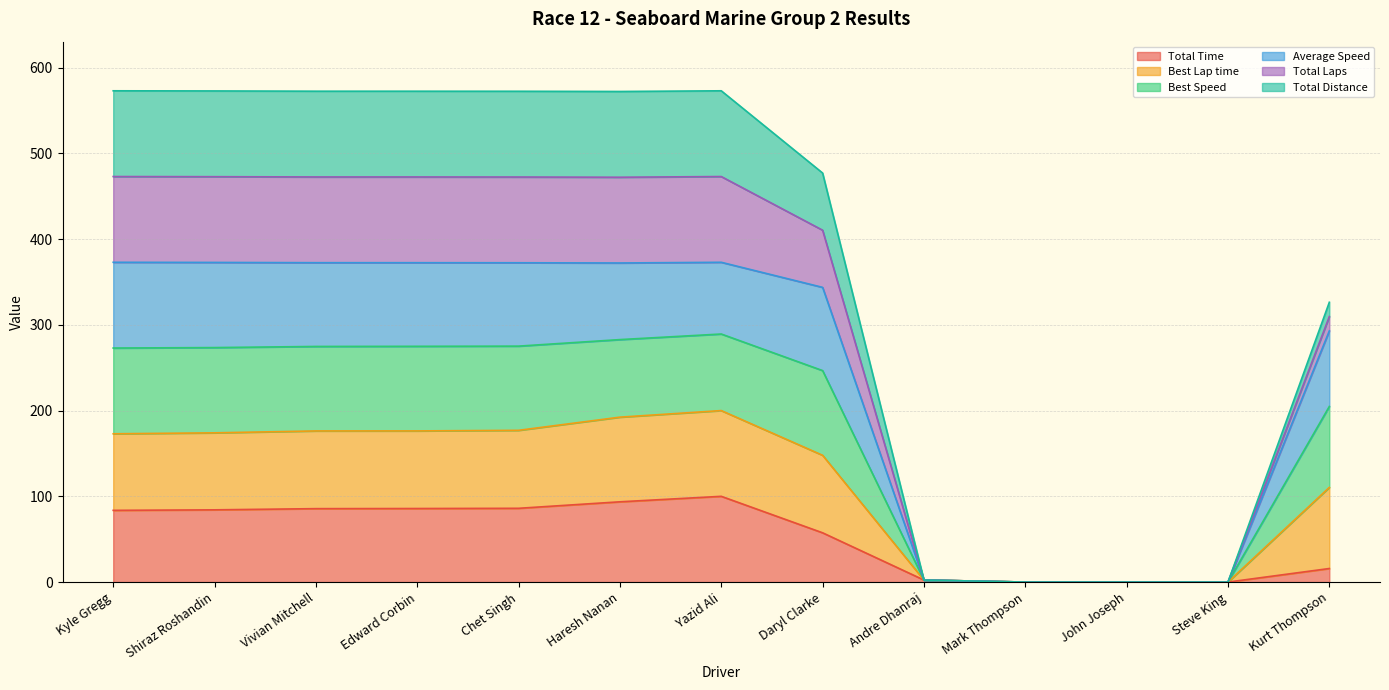

True or false: Average Speed and Best Speed intersect in this chart.

False